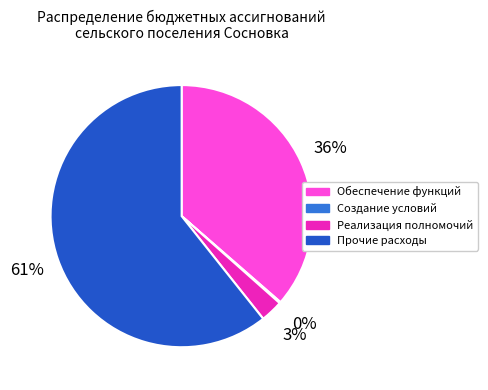

To the nearest percent, what is the average slice percentage?

25%